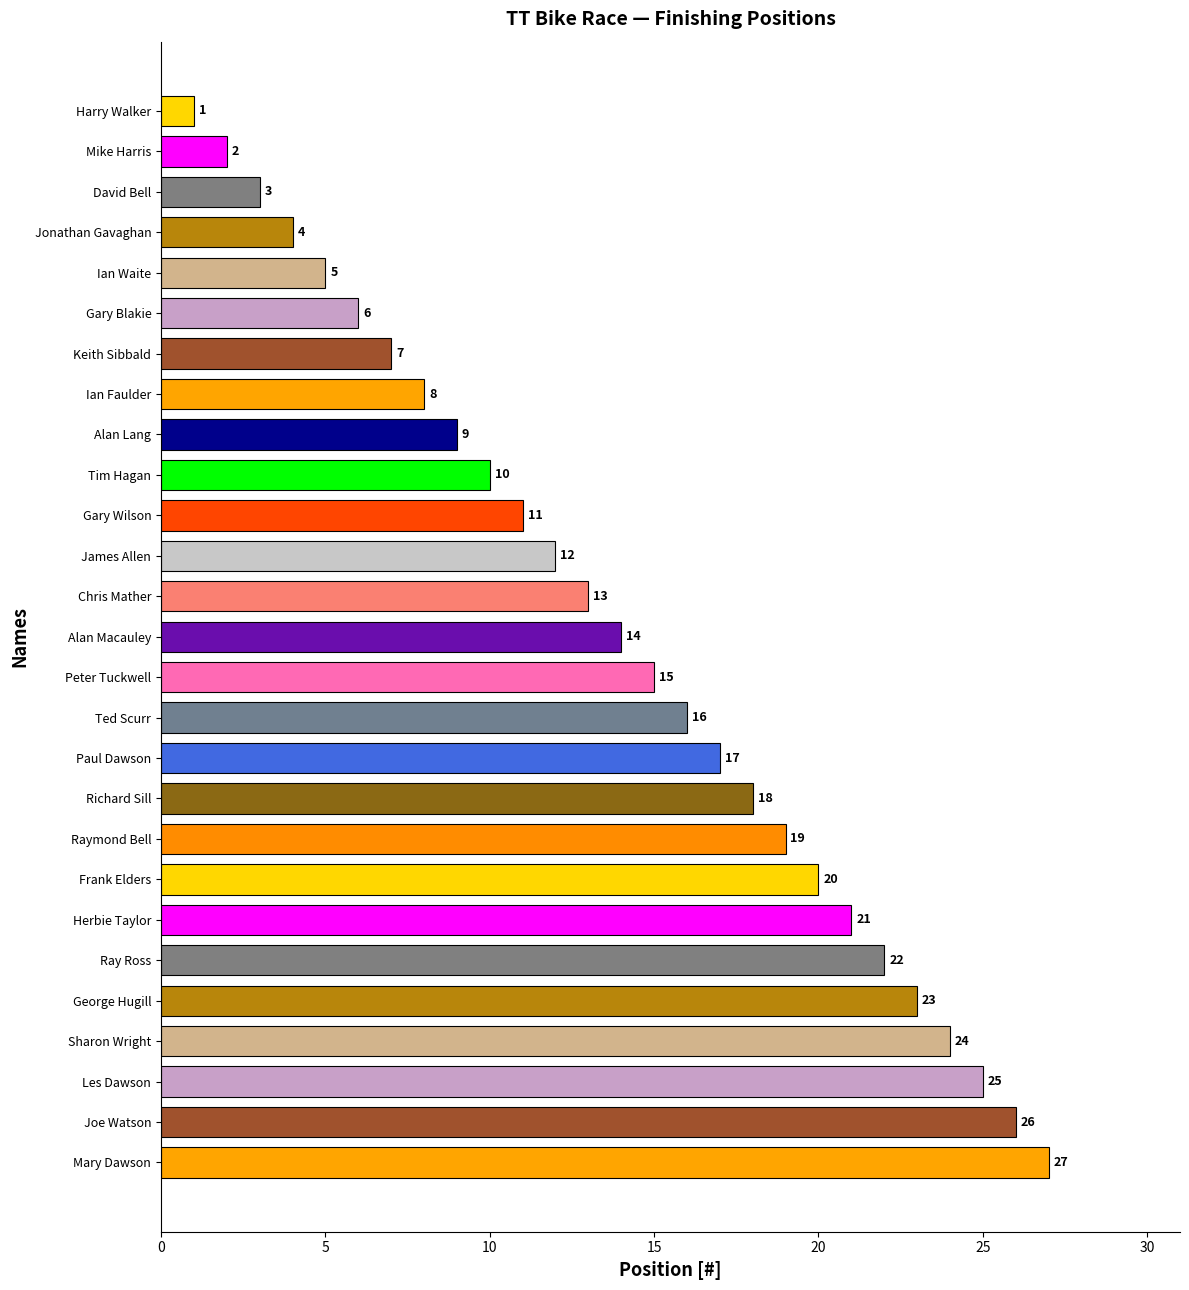

Which label corresponds to the largest value in the chart?

Mary Dawson